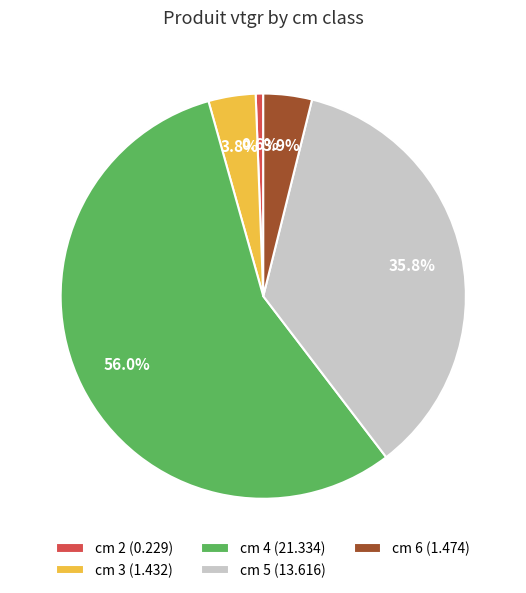

Is it true that cm 4 is 56% of the pie?

True